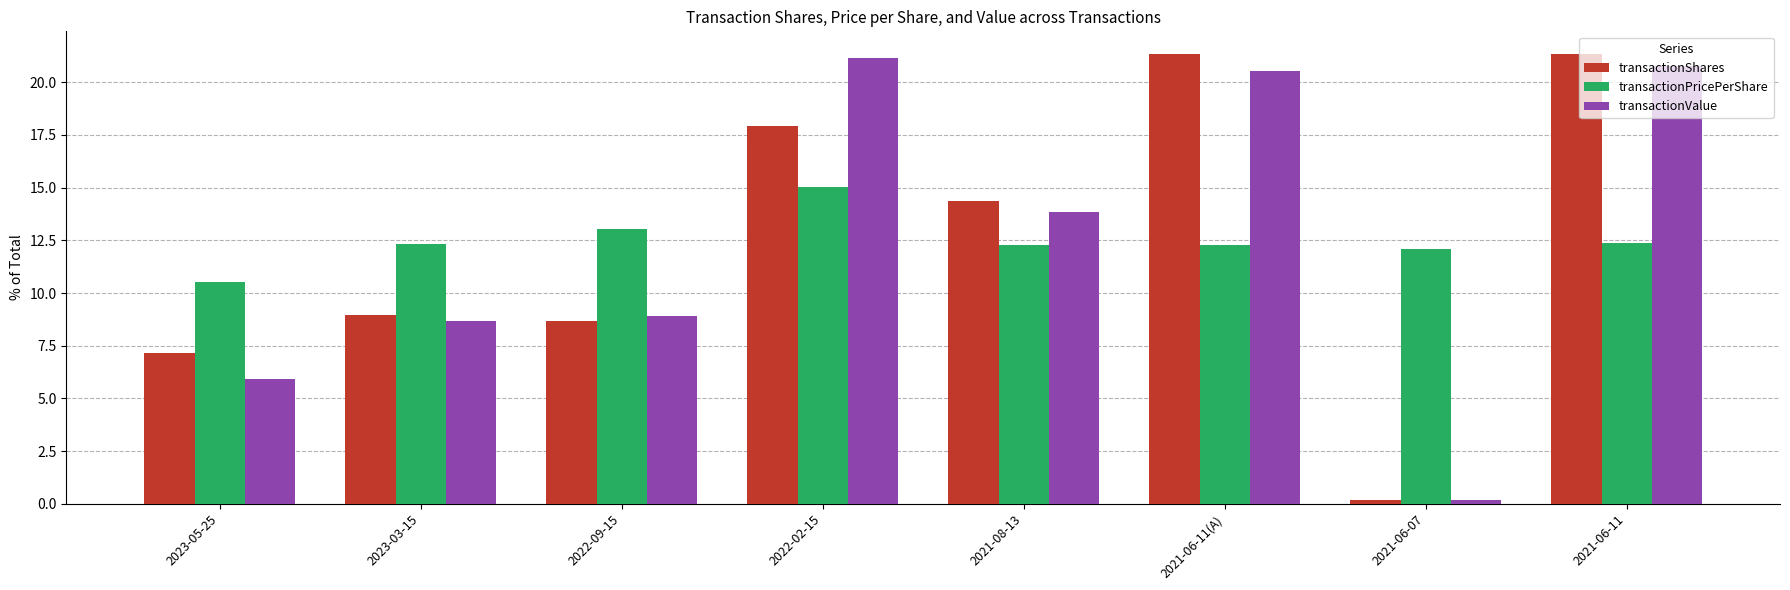

What is the highest value of the transactionPricePerShare series?

15.0